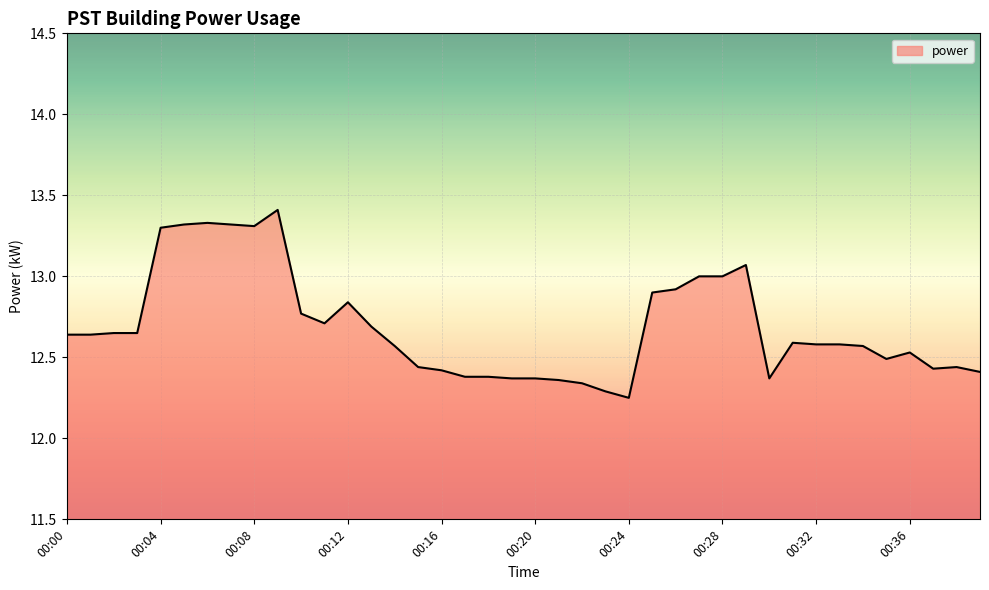

What is the greatest value displayed?

13.4